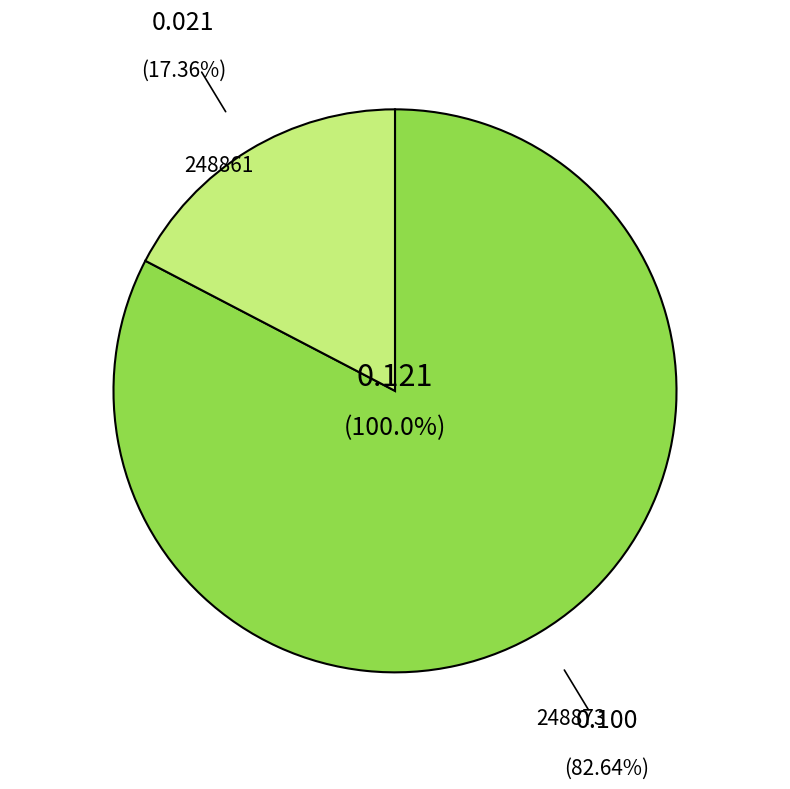

To the nearest percent, what percentage of the pie is 248873?

83%